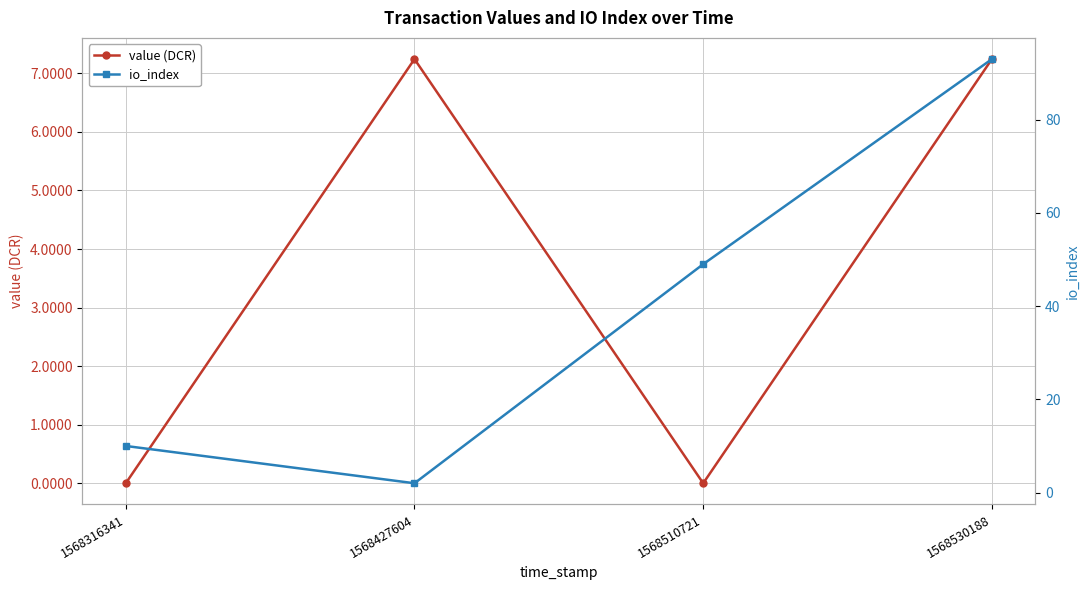

Which label corresponds to the largest value in the chart?

1568530188